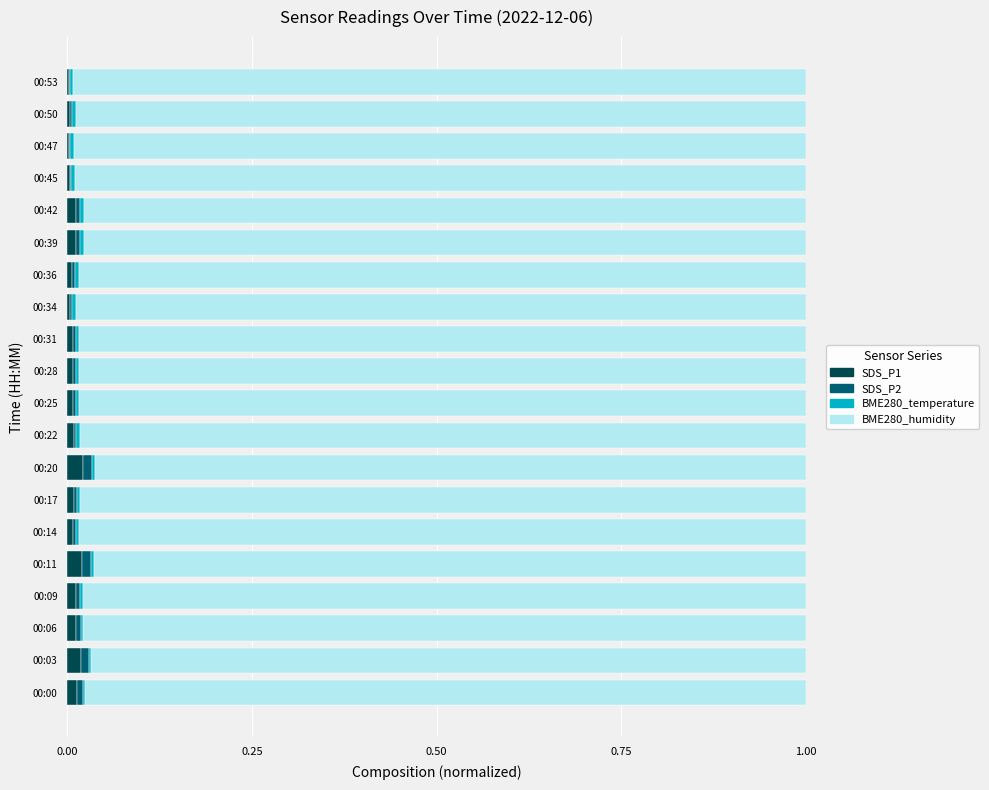

Is it true that SDS_P1 equals 0.0 at 00:39?

True